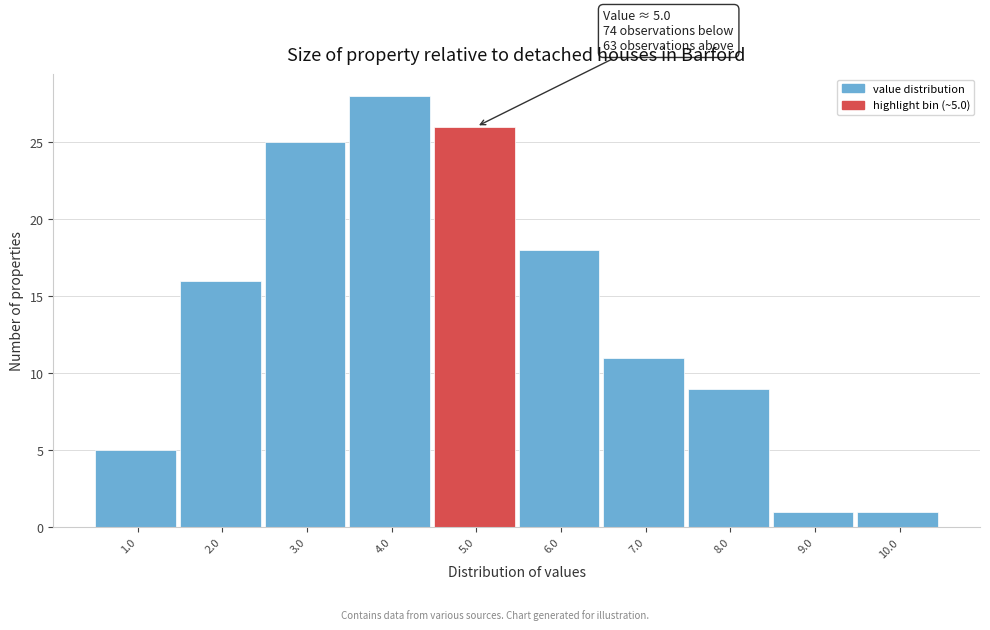

Reading left to right, transcribe all the data shown in this chart.

1.0=5	2.0=16	3.0=25	4.0=28	5.0=26	6.0=18	7.0=11	8.0=9	9.0=1	10.0=1